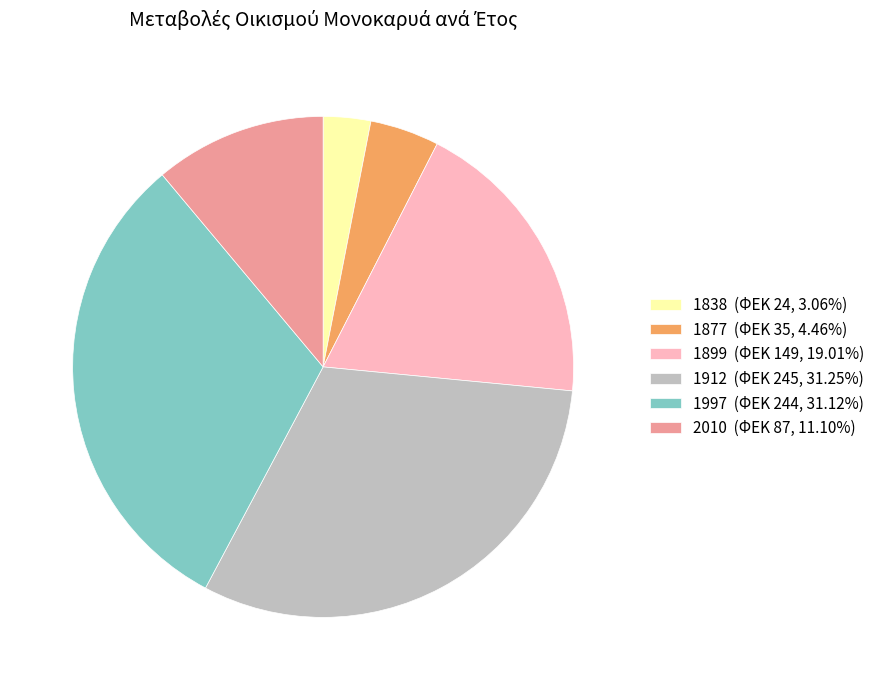

How many slices are in this pie chart?

6